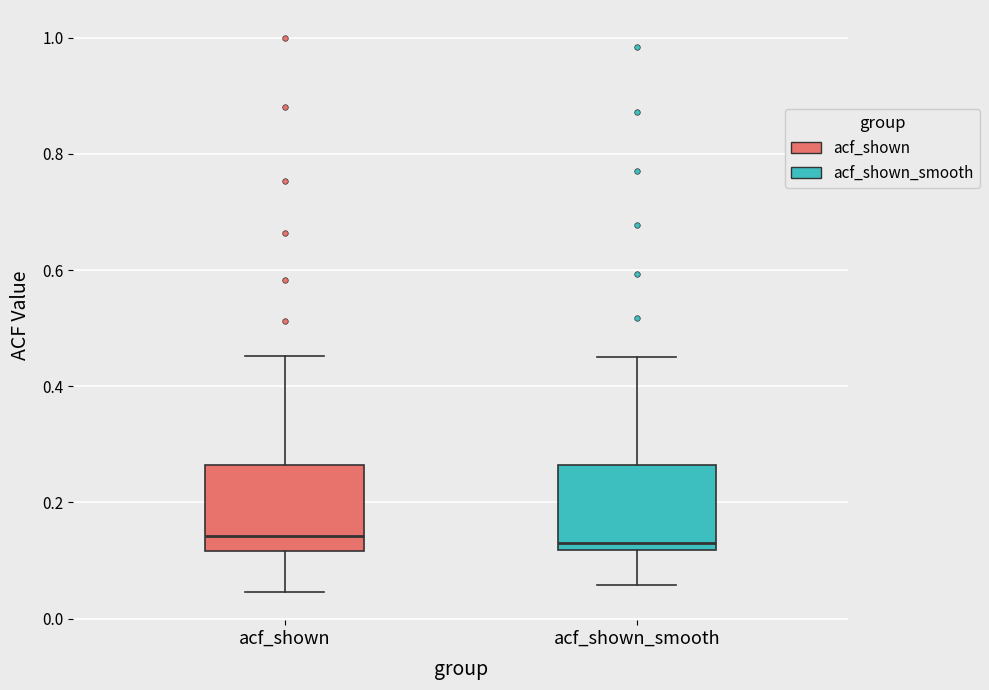

Where is the upper edge of the box for acf_shown_smooth on the y-axis? The values are not printed on the chart, so give them approximately, as read against the axis.

0.26